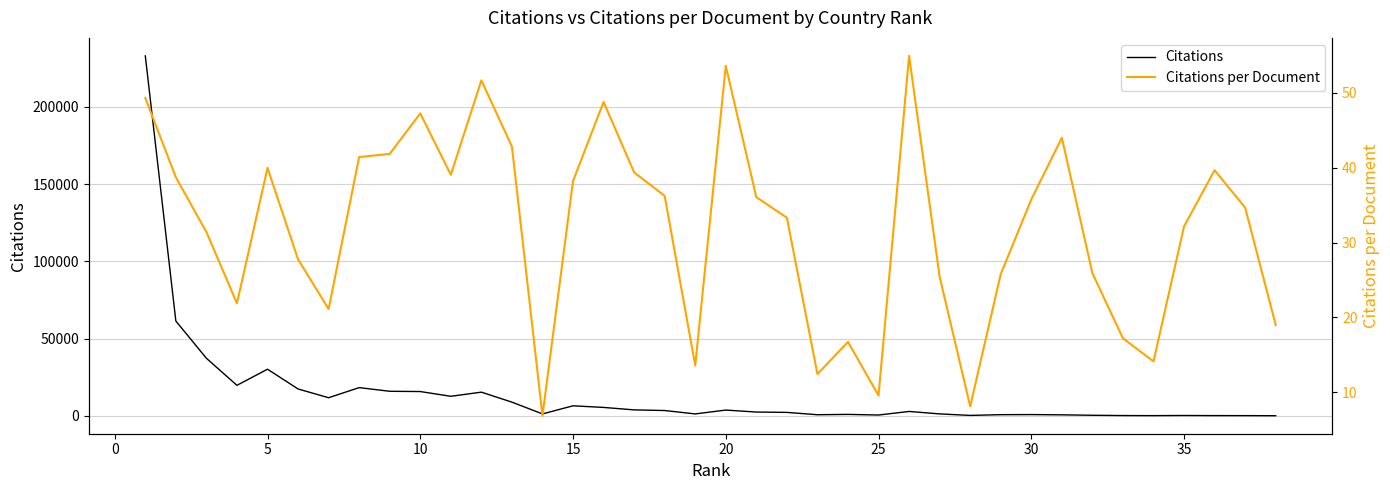

How many lines are shown in the chart?

2